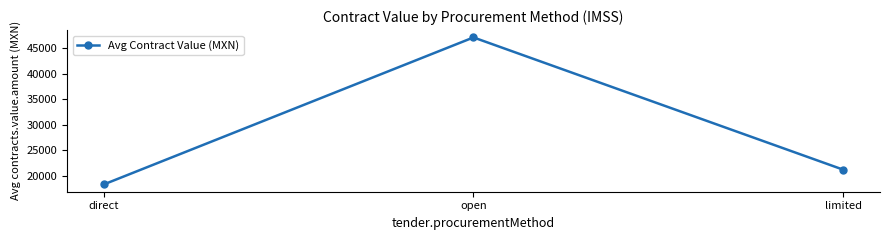

What is the change in value from direct to limited?

+2895.7